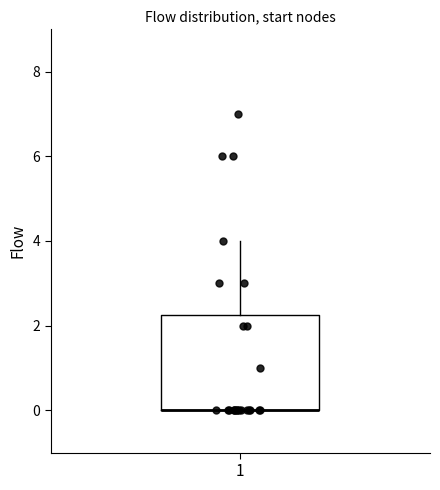

Transcribe this box plot: give where the median line is, the range the box spans, and where the two whiskers end, as read against the y-axis. The values are not printed on the chart, so give them approximately, as read against the axis.

median 0.0 (drawn on the box's lower edge), box 0.0 to 2.2, whiskers 0.0 to 4.0